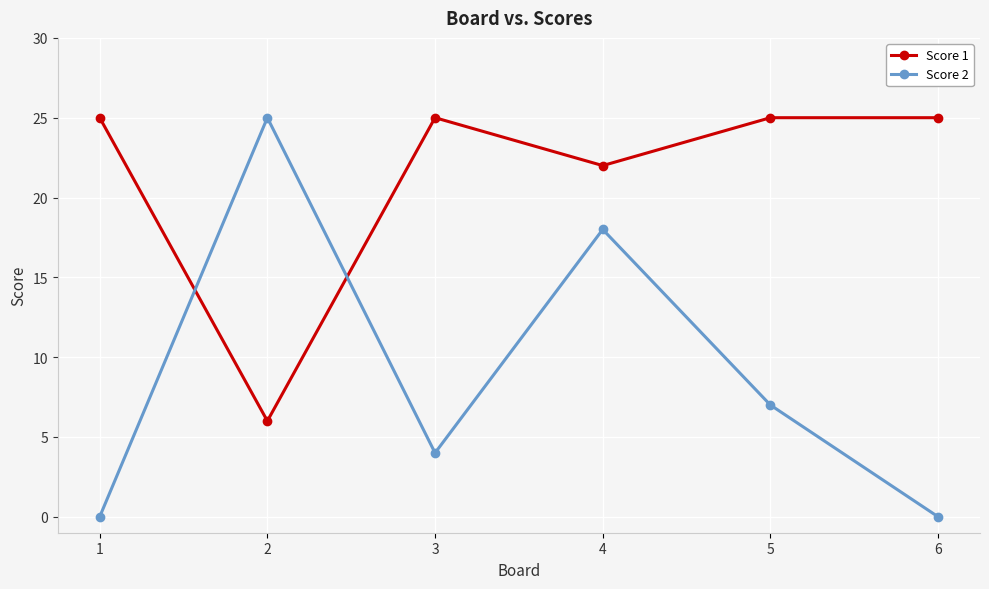

Where do Score 2 and Score 1 first cross each other?

1 and 2